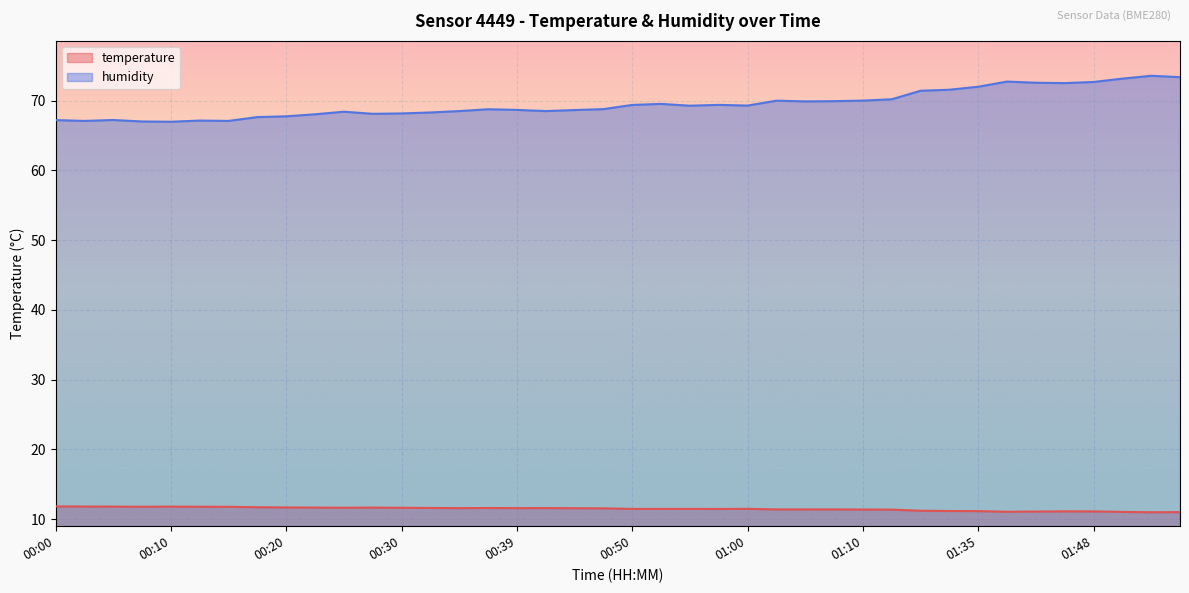

At how many categories does at least one series exceed 71?

10